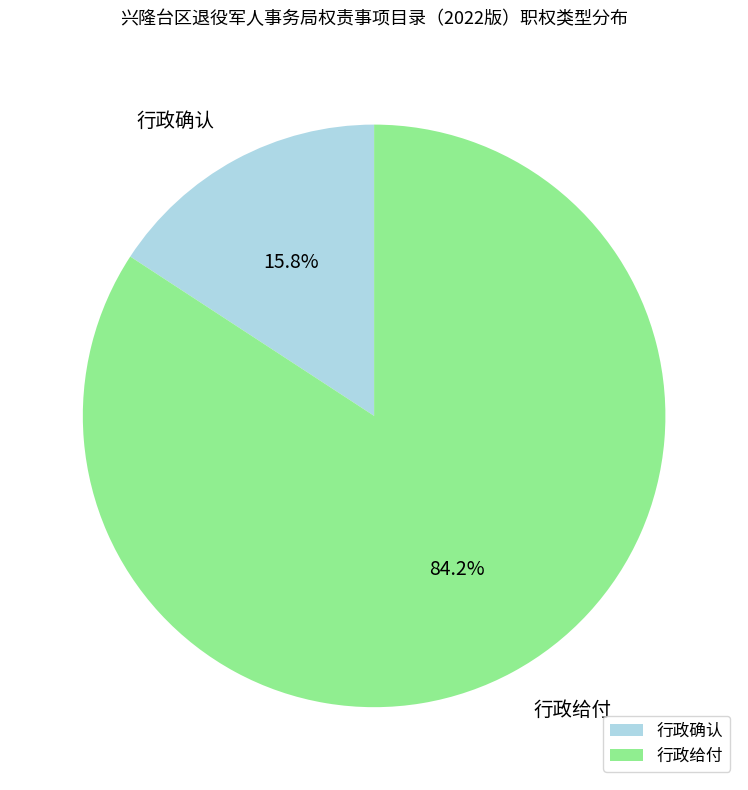

To the nearest percent, what percentage of the pie is 行政确认?

16%